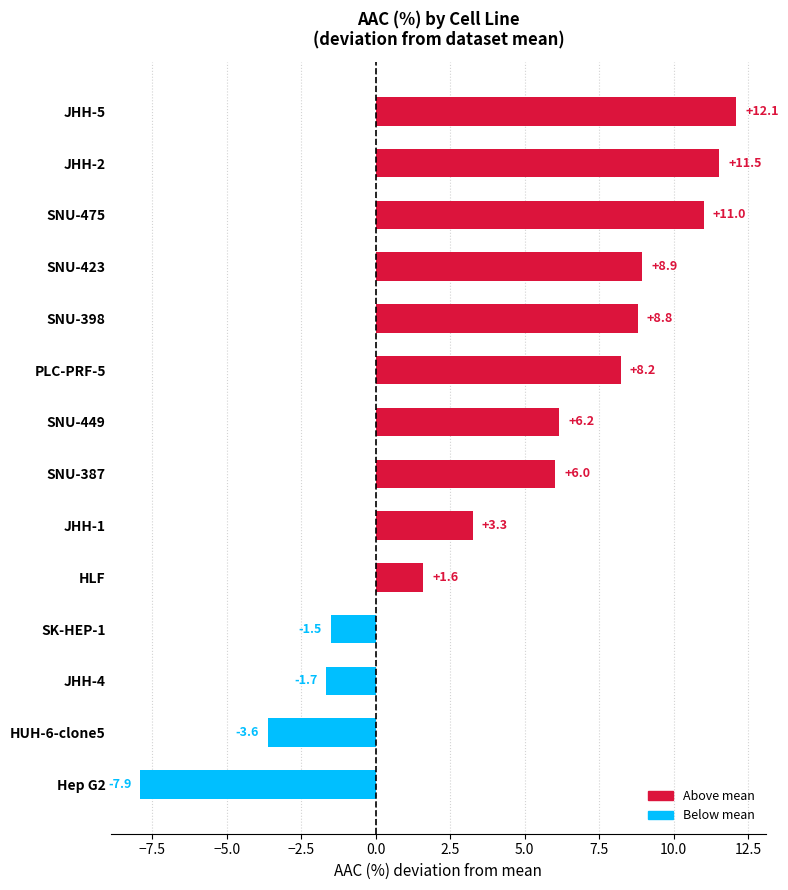

What is the maximum value shown in the chart?

12.1